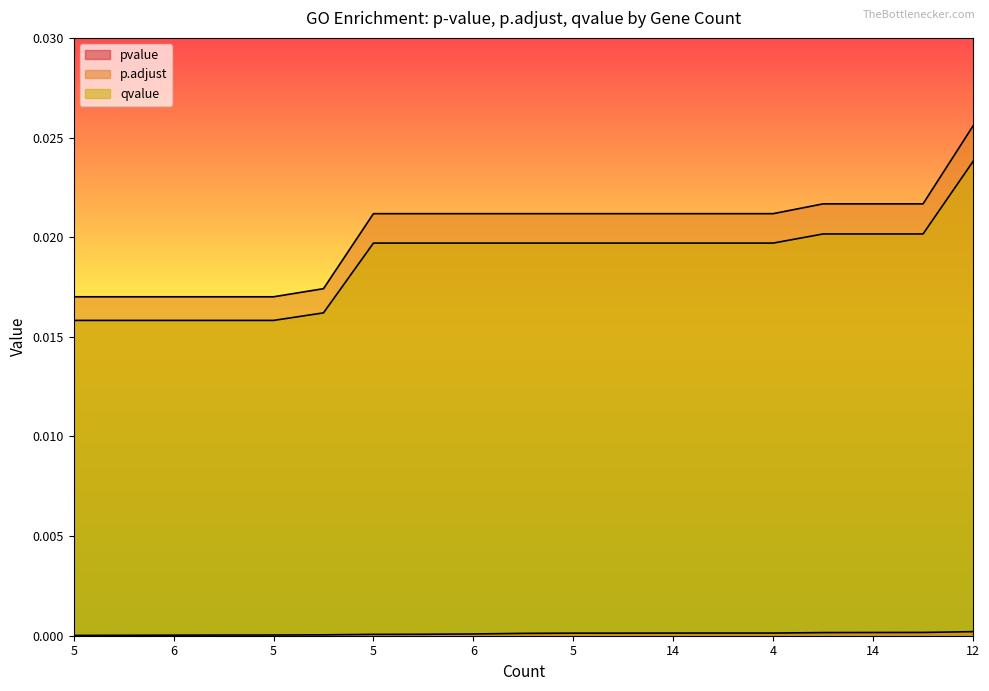

True or false: pvalue and qvalue intersect in this chart.

False